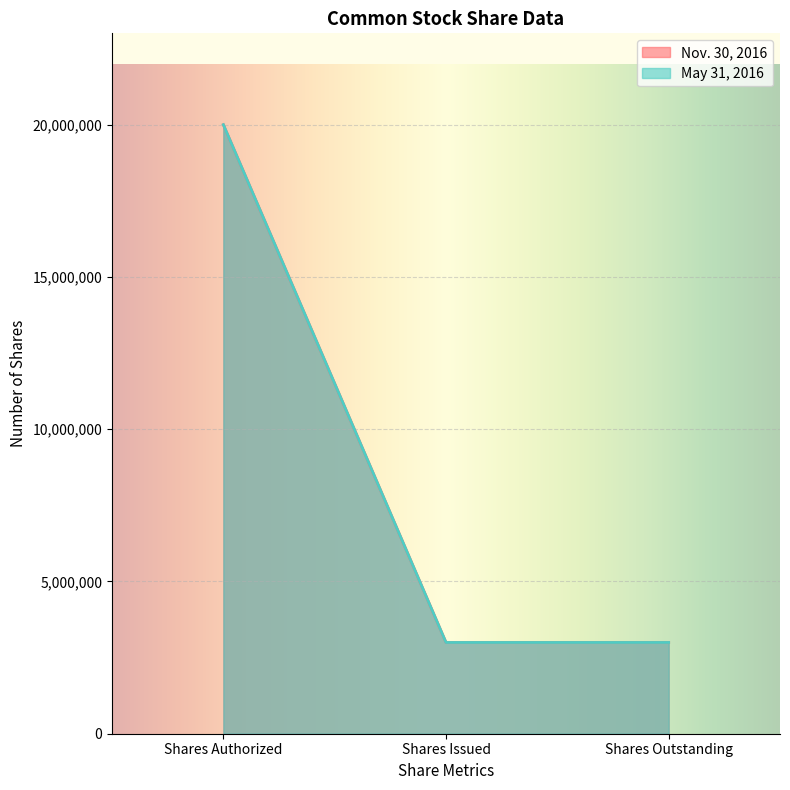

The Nov. 30, 2016 series shows 1306745 at Shares Issued. True or false?

False